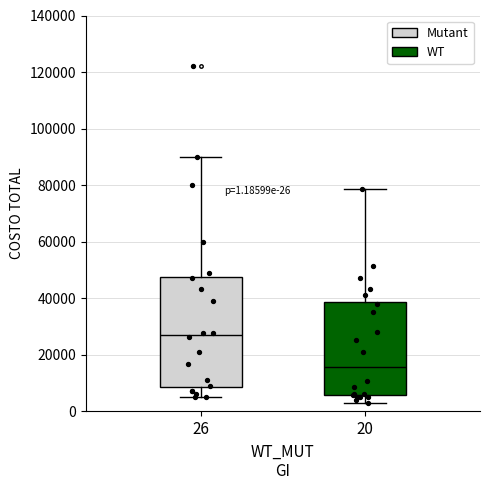

Which box has the lowest median line?

20